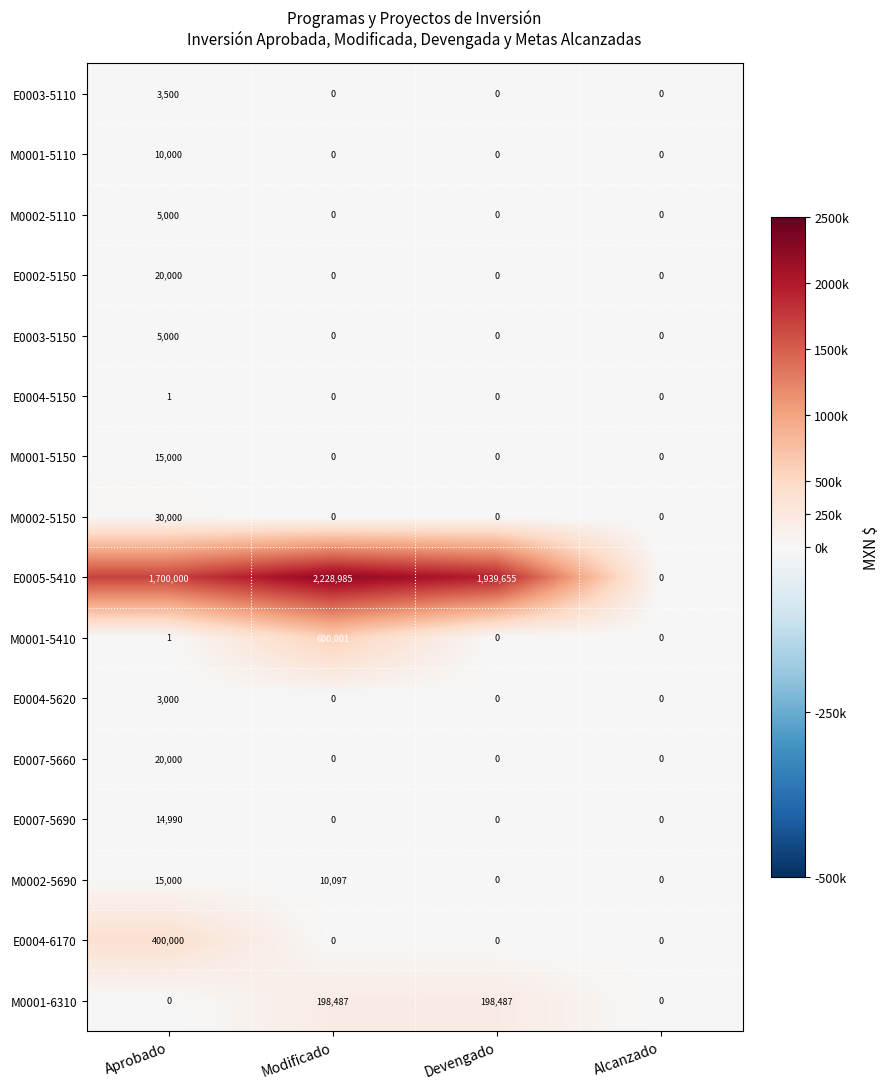

What is the sum of all M0002-5110 values?

5000